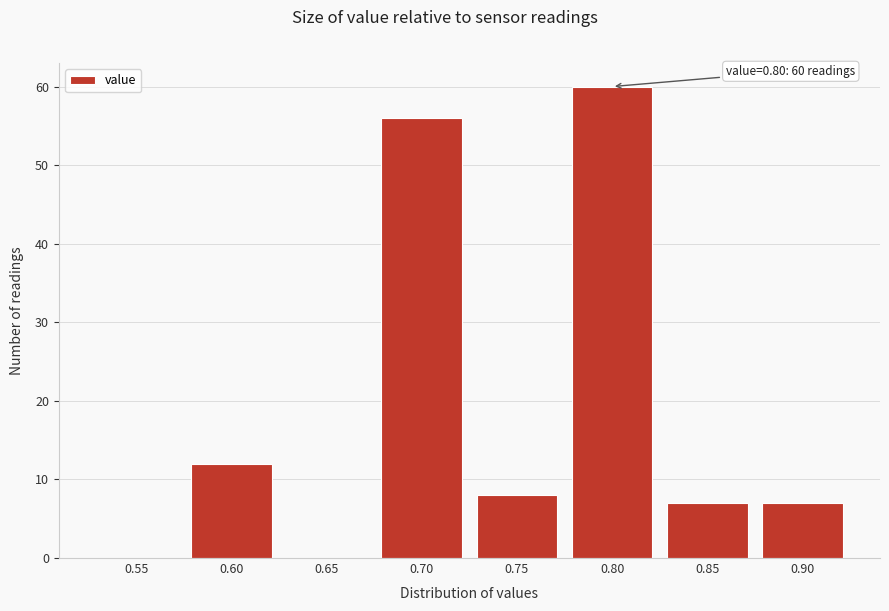

Reading left to right, list all the values displayed in this chart.

0.55=0	0.60=12	0.65=0	0.70=56	0.75=8	0.80=60	0.85=7	0.90=7